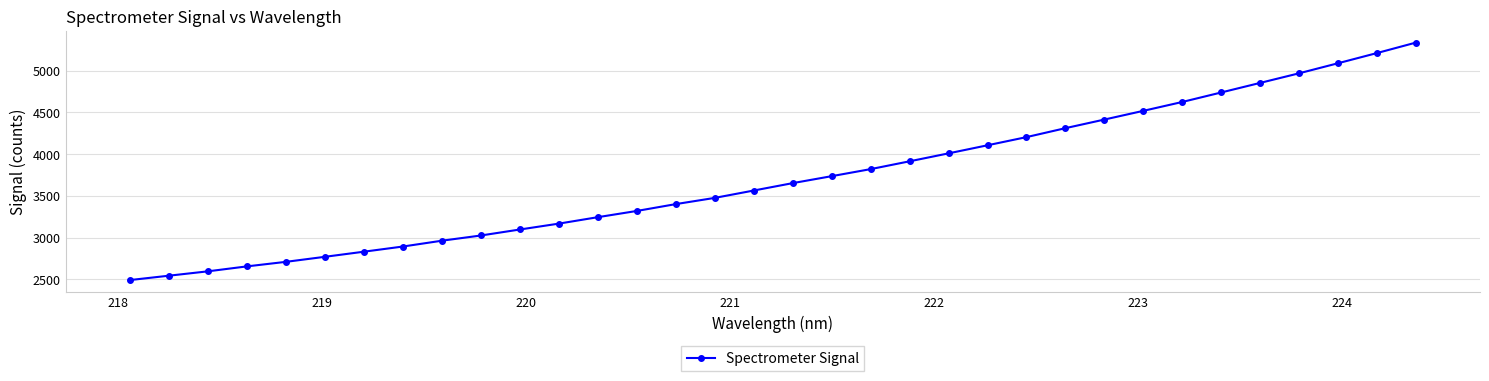

What is the maximum value shown in the chart?

5336.2